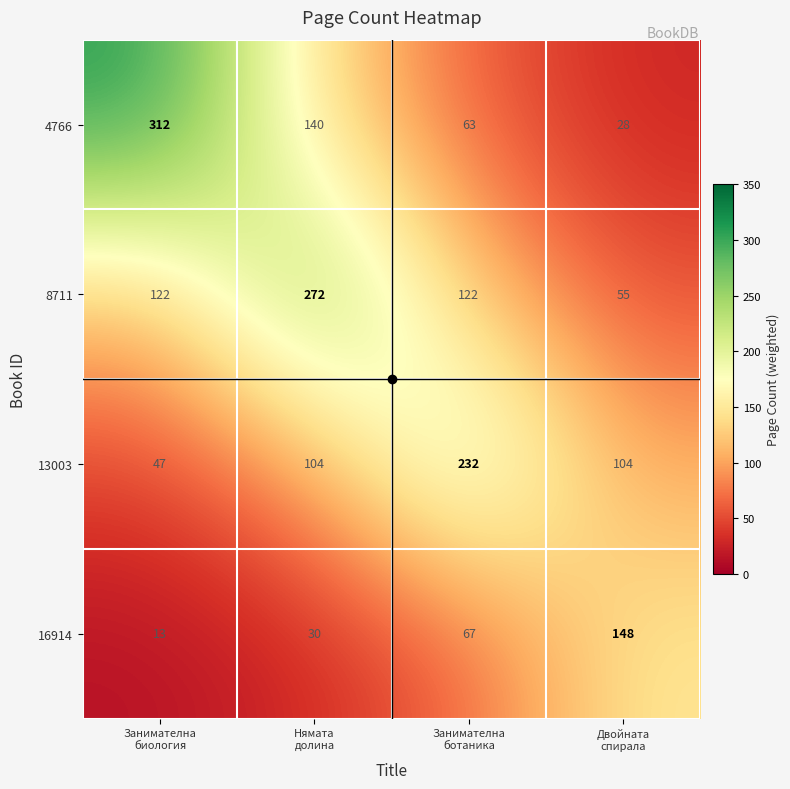

Which series has the largest total across all categories?

8711